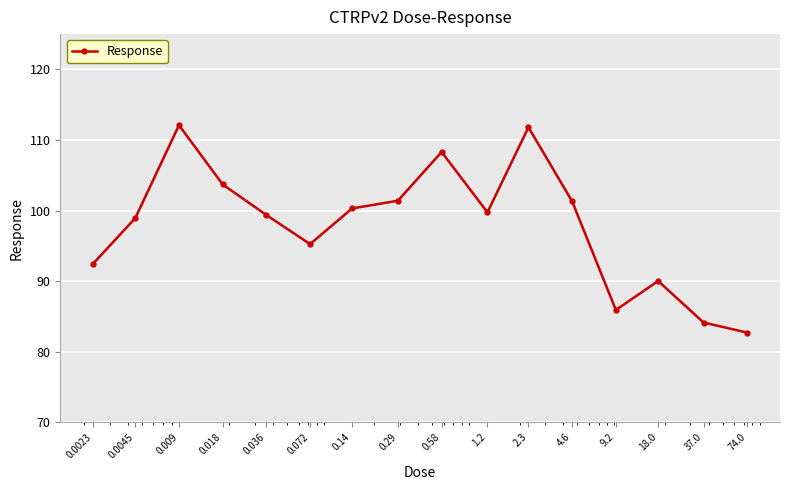

True or false: there are more than 2 points higher than both neighbors.

True